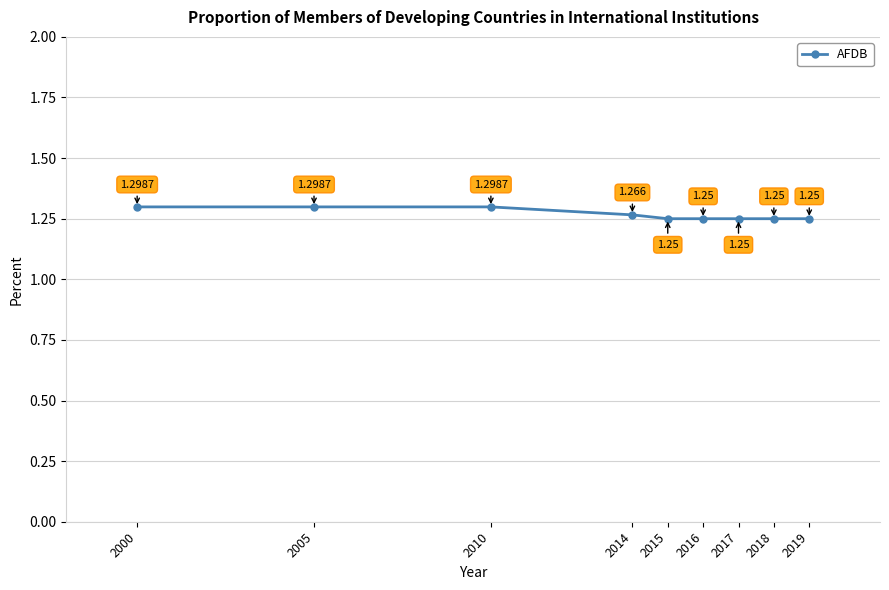

True or false: there are more than 1 points higher than both neighbors.

False